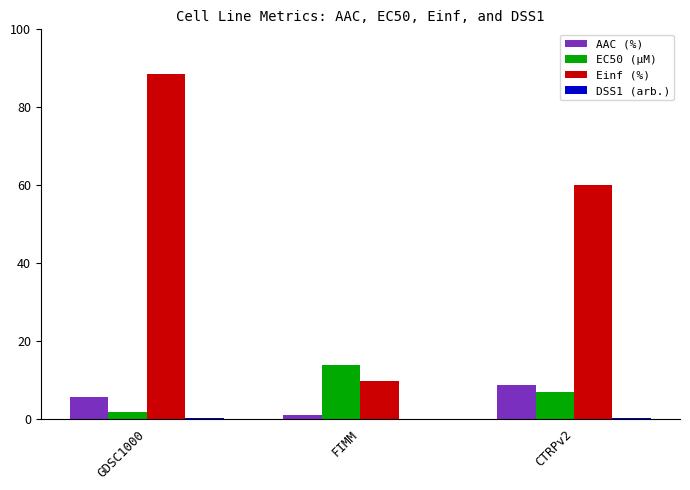

Which series has the widest spread of values?

Einf (%)